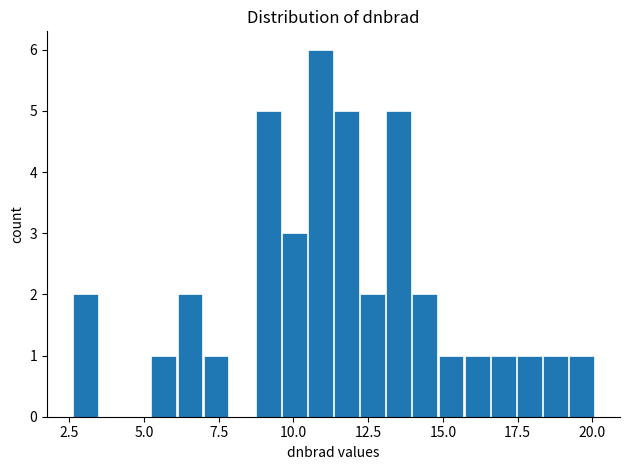

Around what value on the x-axis is the tallest bar? Give the approximate position of its centre, as read against the axis.

11.0